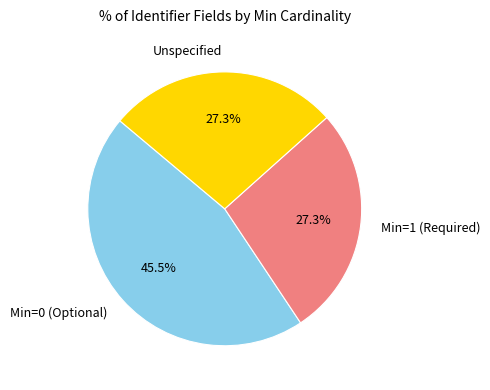

Which has a higher value, Unspecified or Min=0 (Optional)?

Min=0 (Optional)